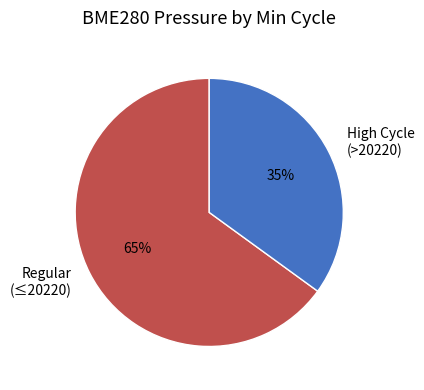

How many slices are in this pie chart?

2